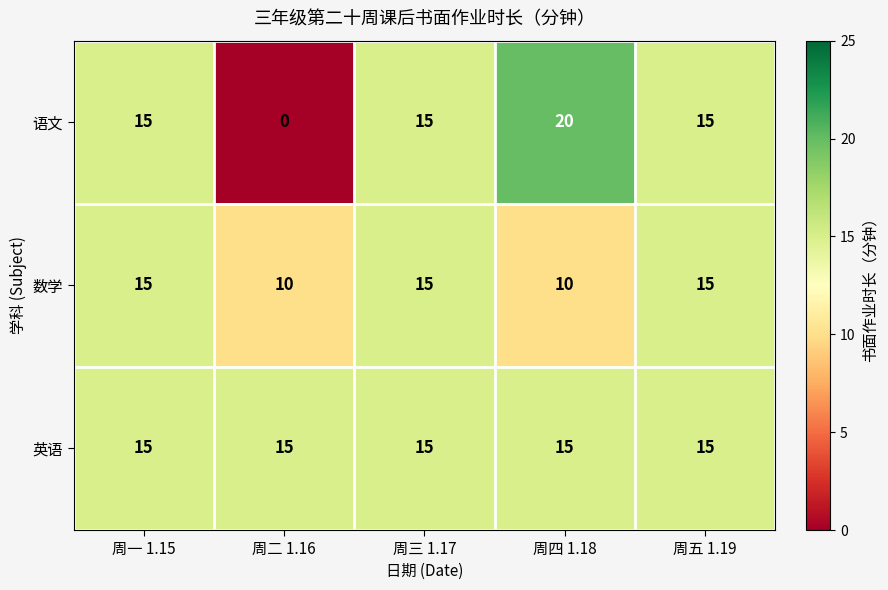

What is the total value across all series at 周一 1.15?

45